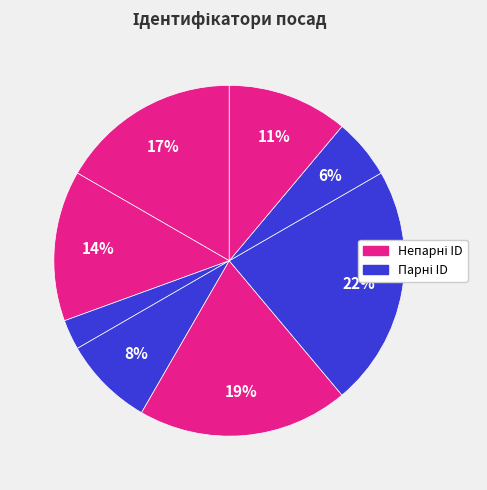

How many segments does this pie chart have?

8